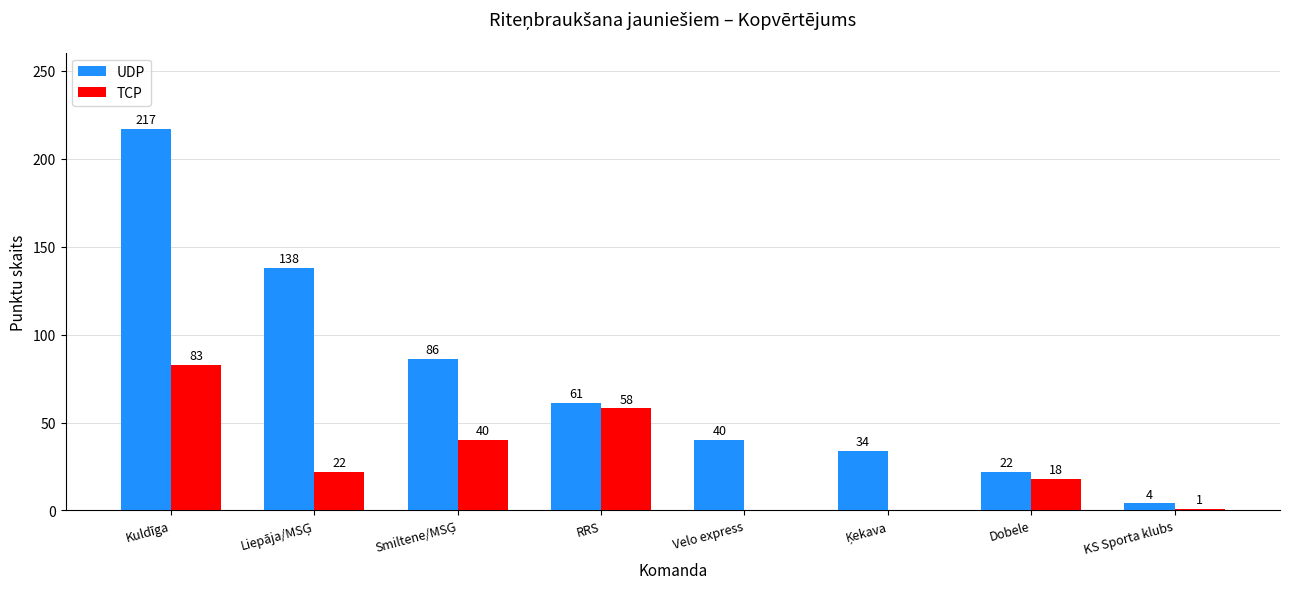

What is the sum of the UDP values at Kuldīga and Dobele?

239